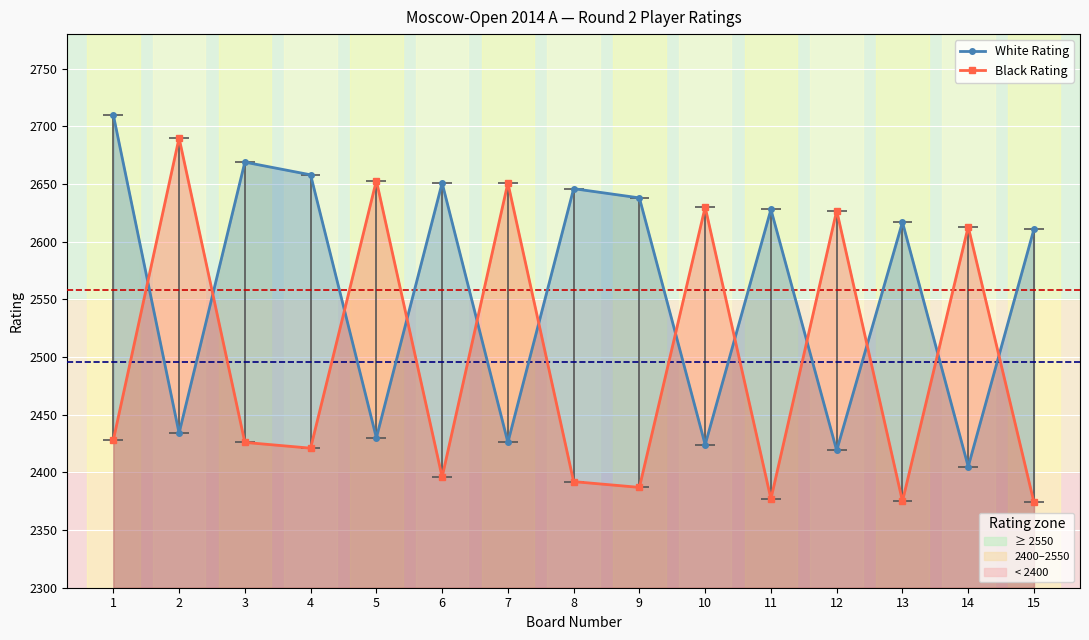

At which label is White Rating closest to 2557?

15